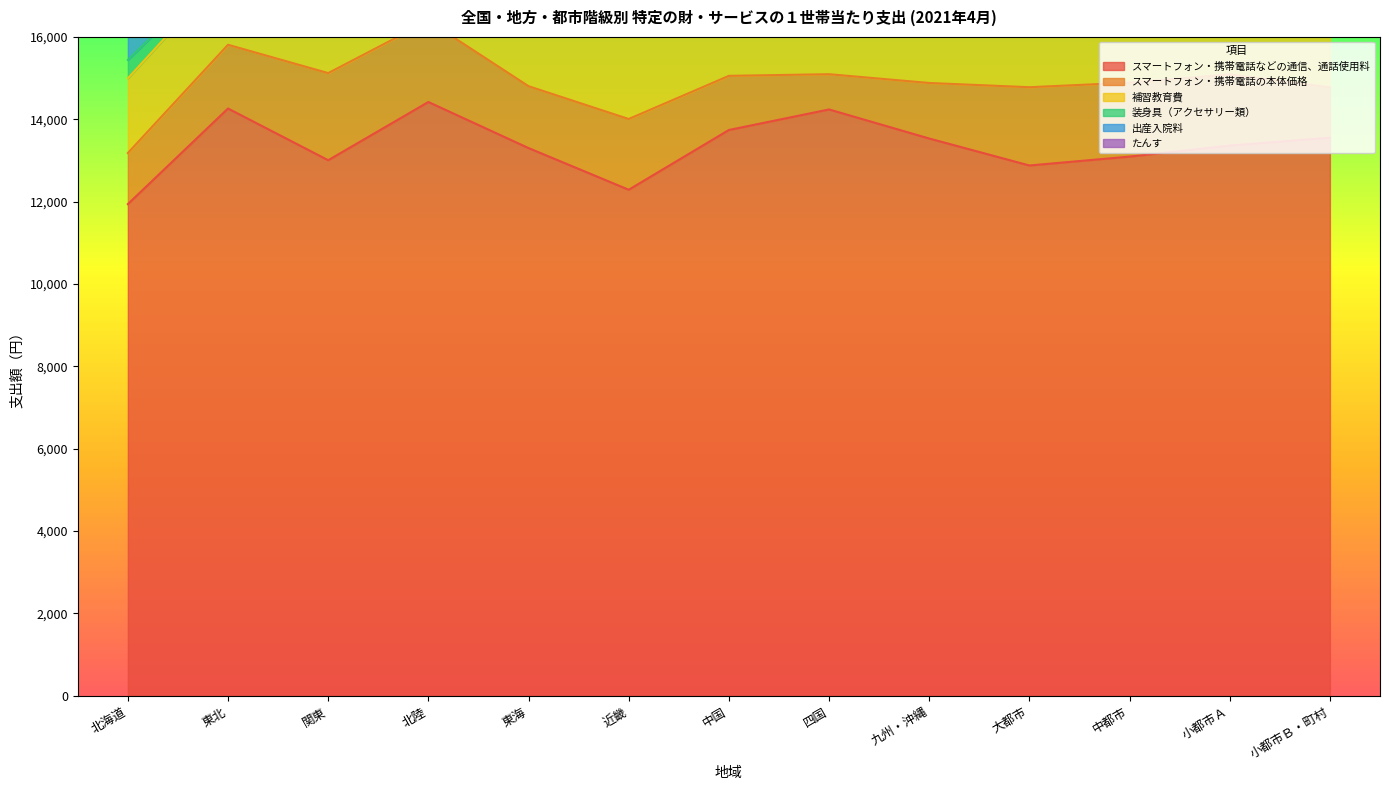

Between 四国 and 小都市Ａ, which series saw the biggest shift?

スマートフォン・携帯電話などの通信、通話使用料